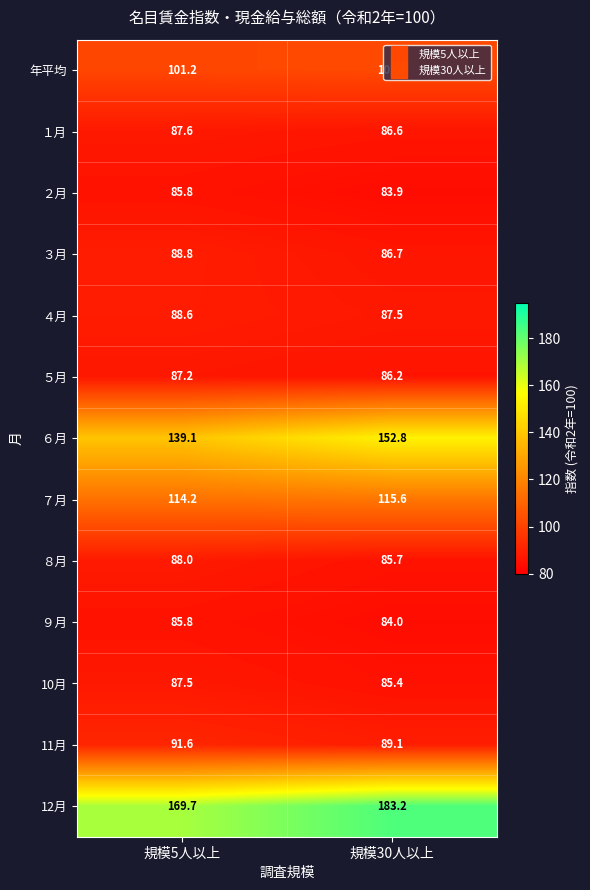

The value of ８月 at 規模30人以上 is 85.7. True or false?

True